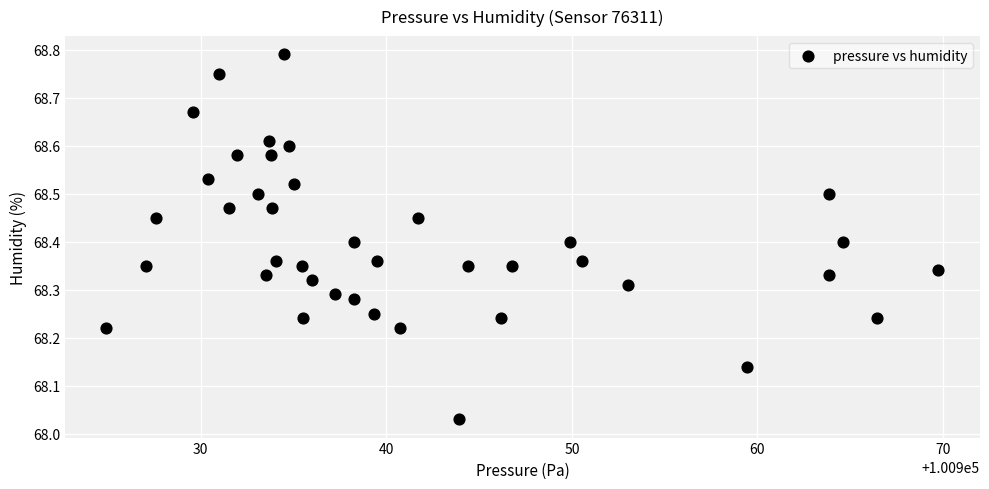

What is the range of X values (max minus min)?

44.8